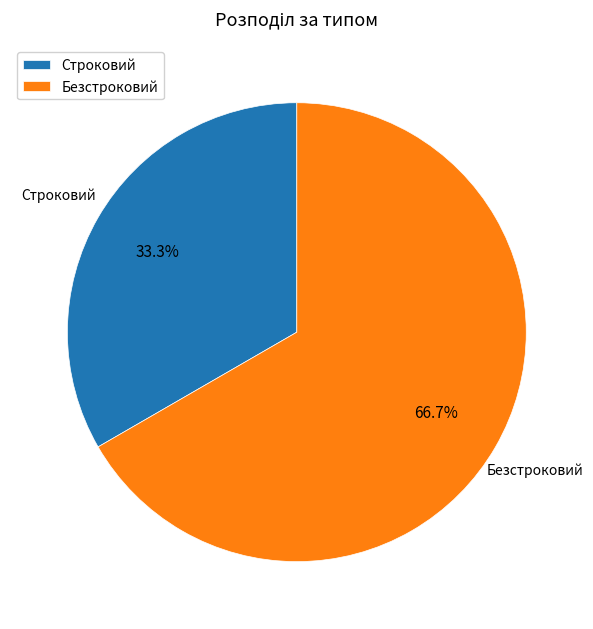

To the nearest percent, what percentage of the pie is Строковий?

33%